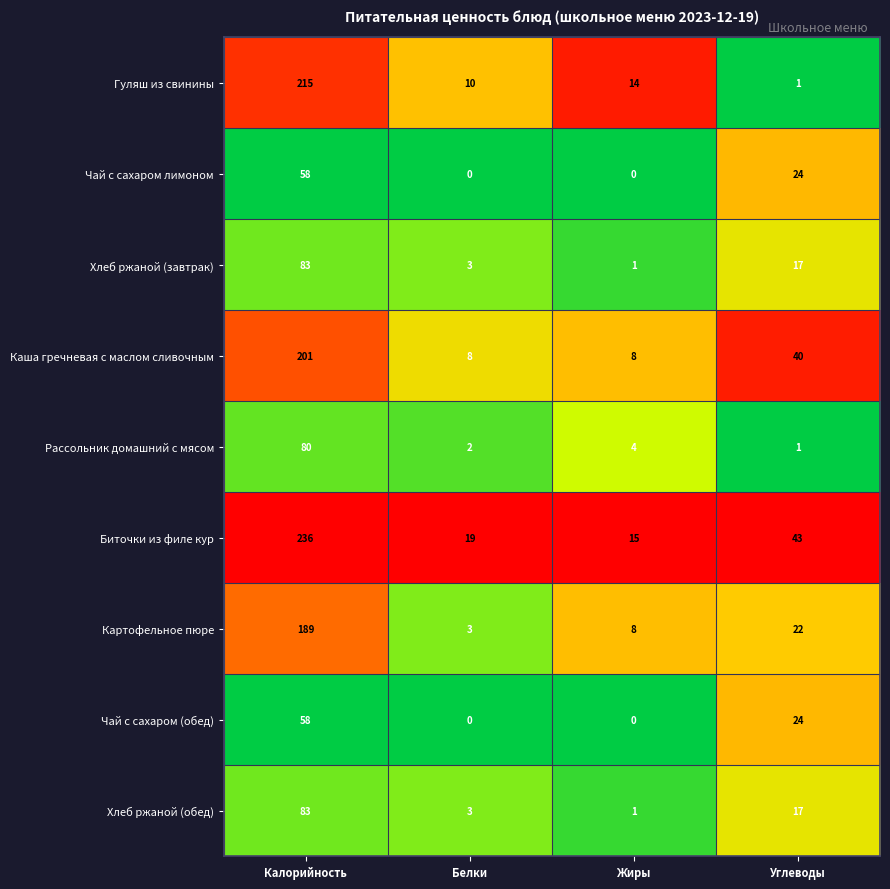

Count the number of categories in the chart.

4